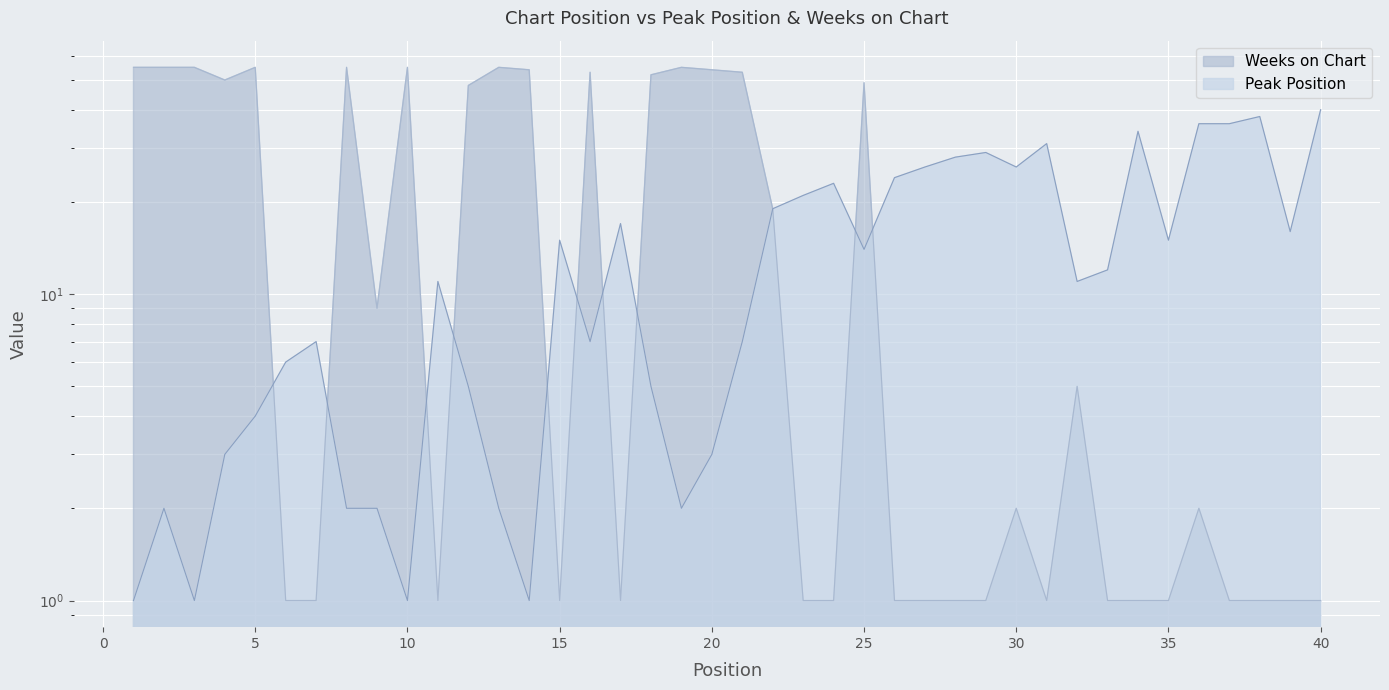

The value of Peak Position at 37 is 12. True or false?

False